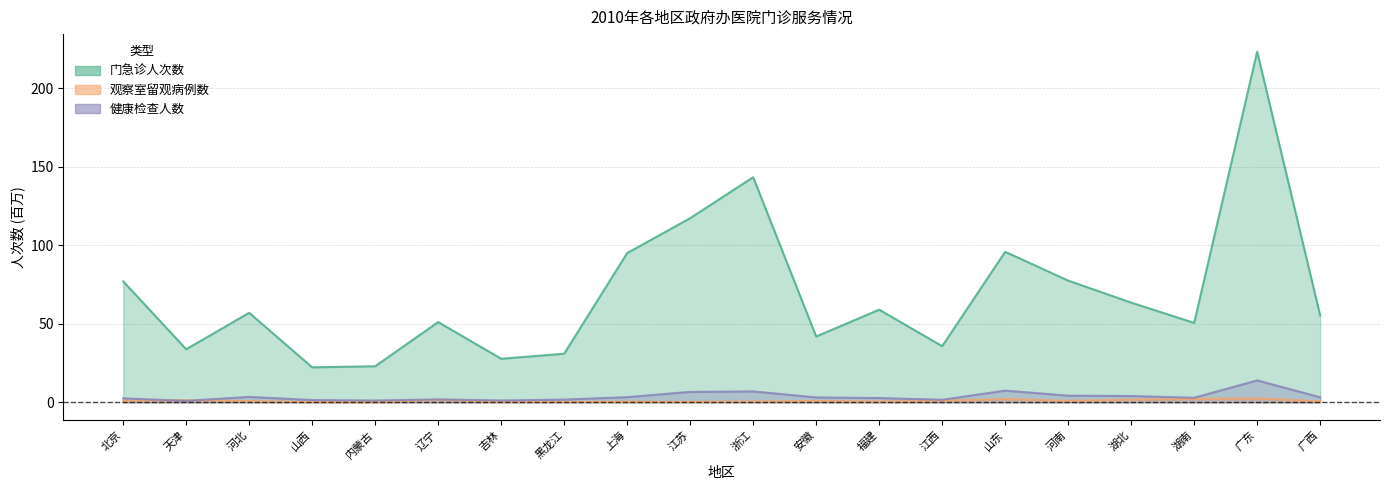

After their last crossing, which series has the higher values: 健康检查人数 or 观察室留观病例数?

健康检查人数